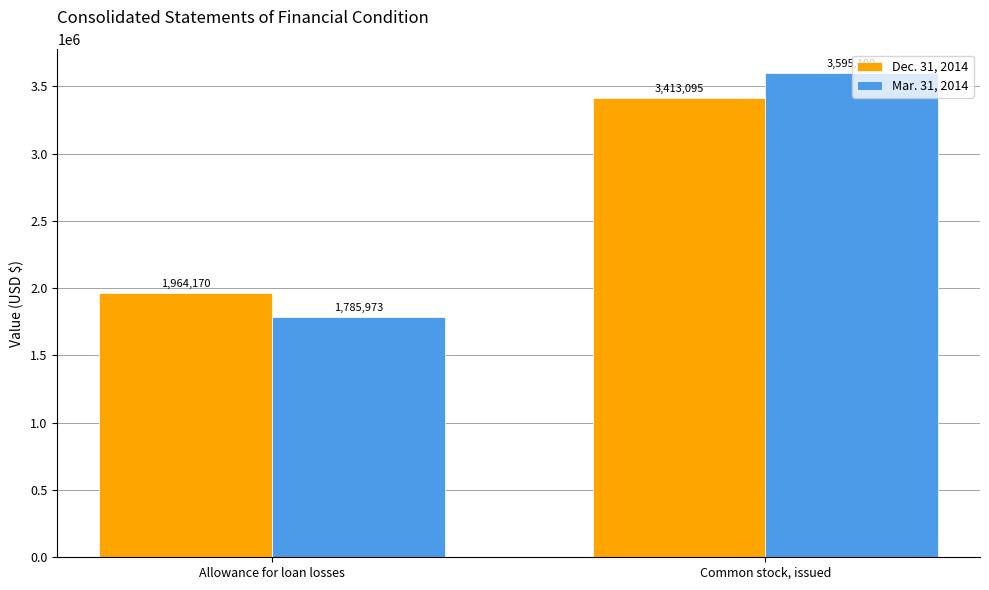

What is the approximate value of Dec. 31, 2014 at Common stock, issued, to the nearest 10?

3413100